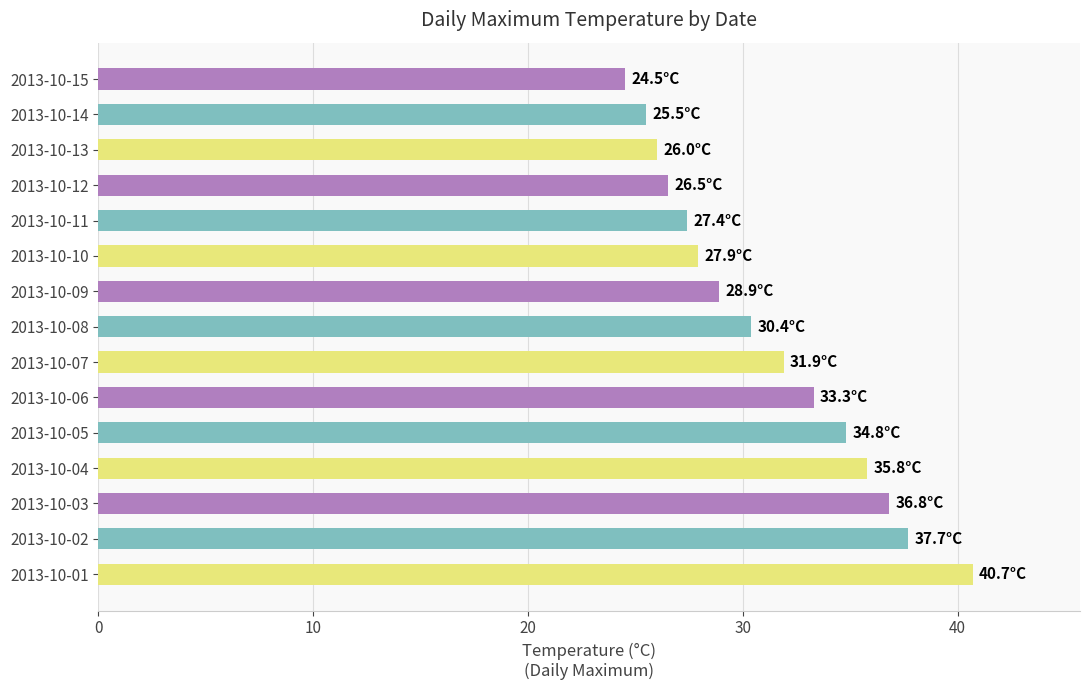

Where is the data nearest to the value 32?

2013-10-07